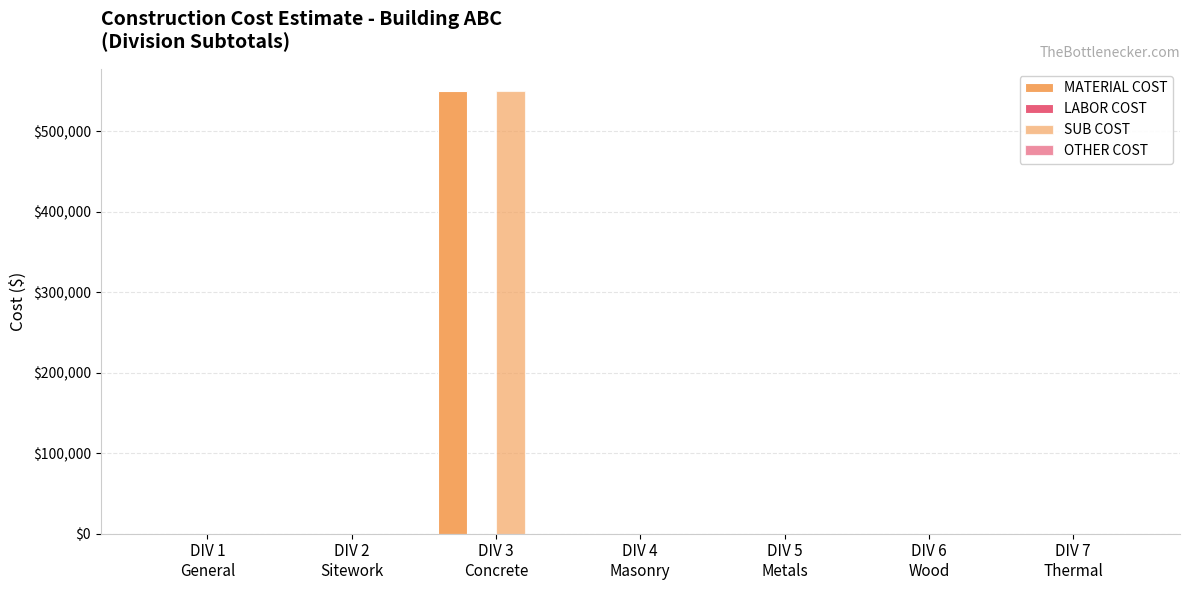

Rank the series at DIV 4
Masonry from highest to lowest value.

MATERIAL COST, LABOR COST, SUB COST, OTHER COST